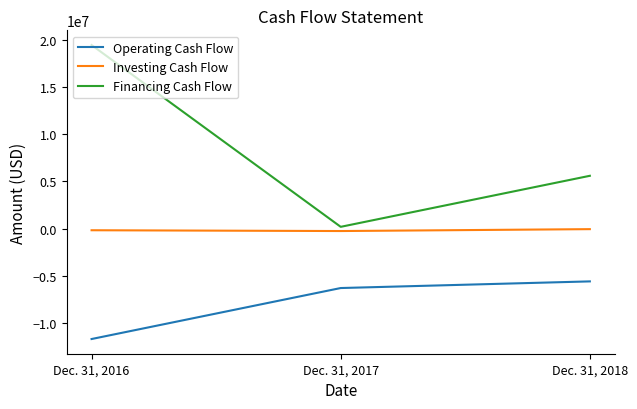

Which series has the widest spread of values?

Financing Cash Flow